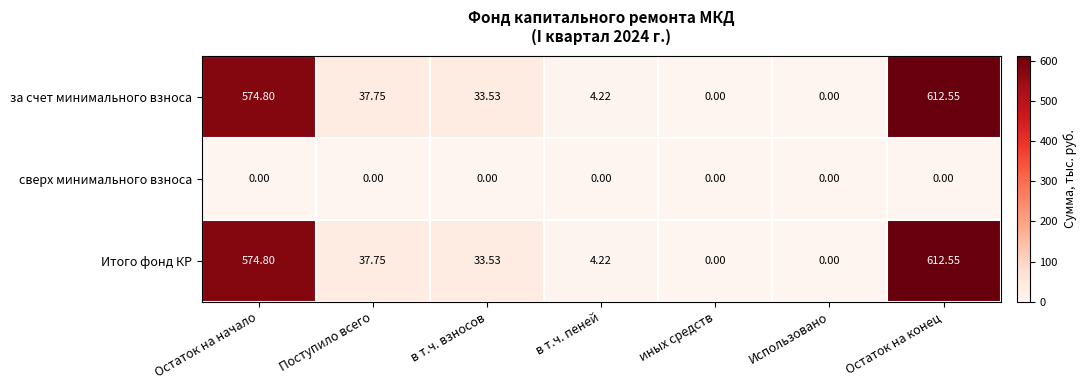

At which category is the sum across all series the highest?

Остаток на конец